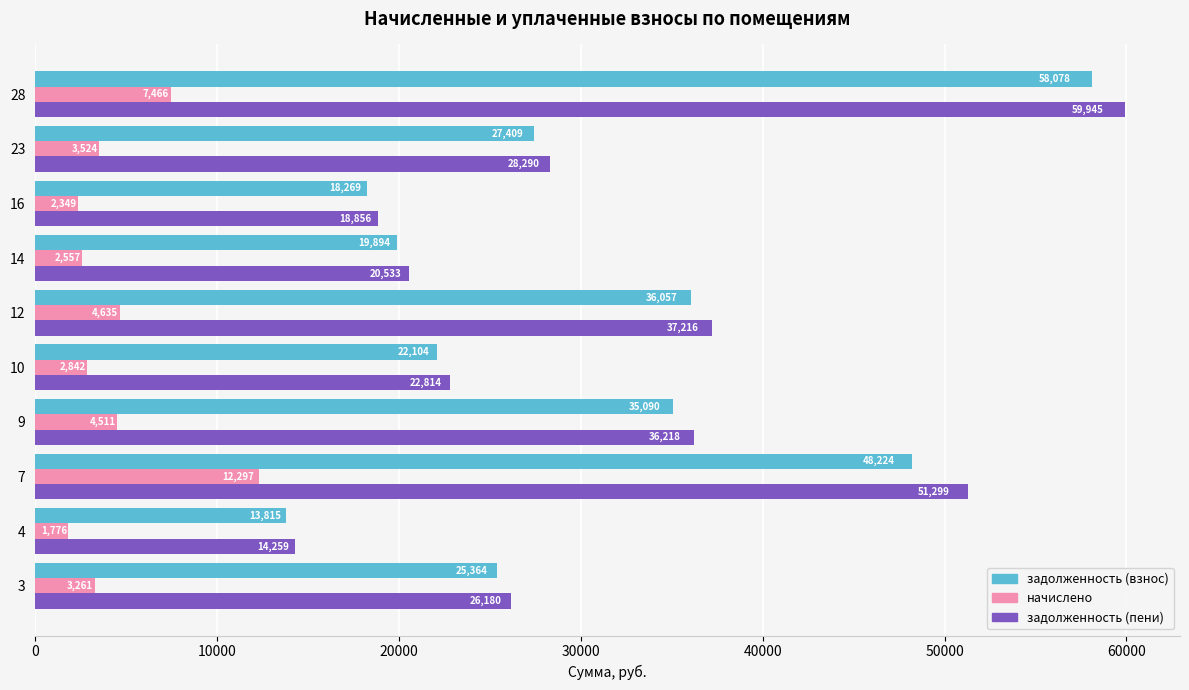

Read the начислено value at 4.

1776.0